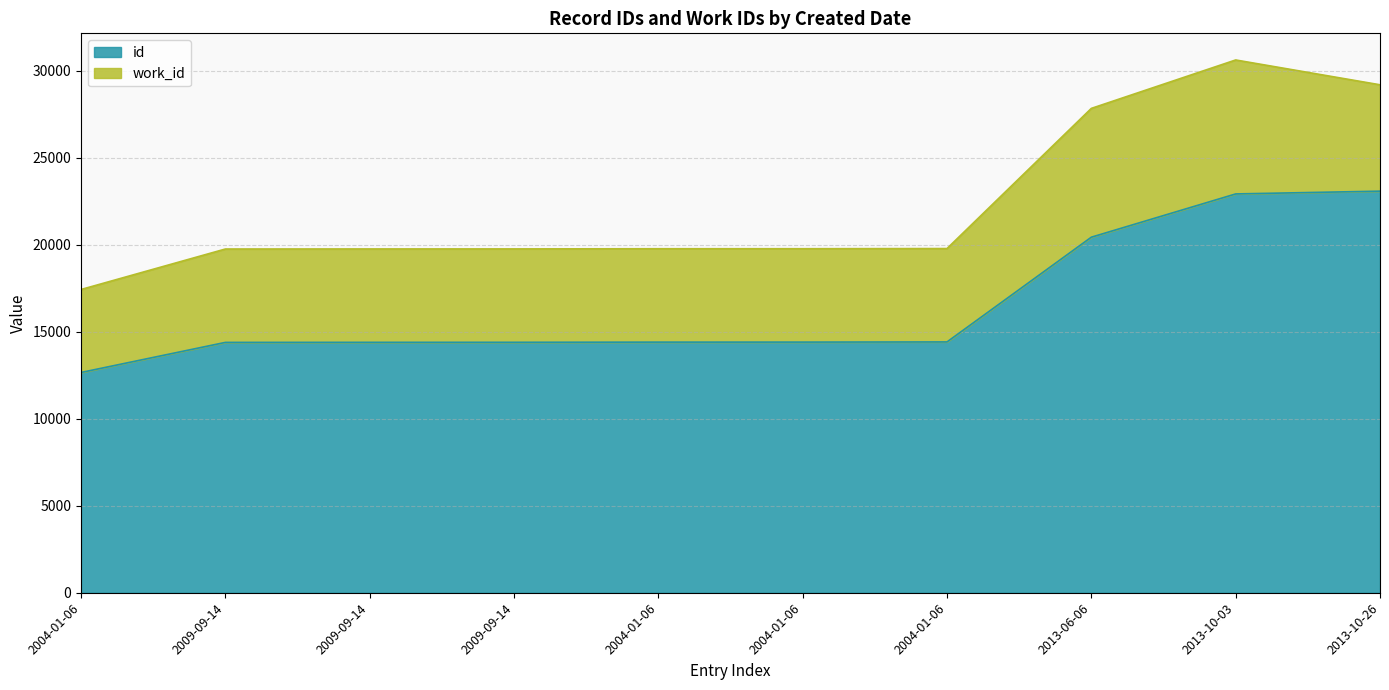

Reading left to right, extract all data points from this chart.

12657	14385	14389	14391	14401	14402	14412	20431	22916	23076